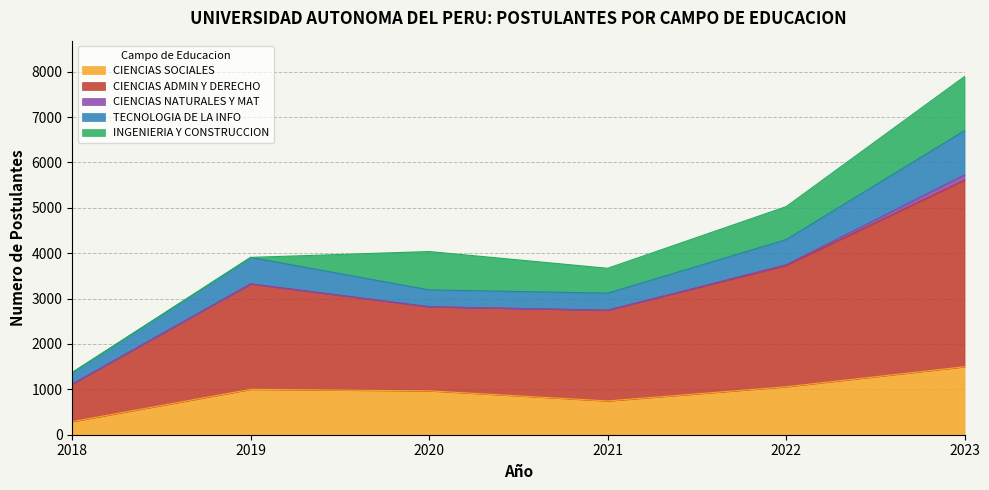

At how many categories does at least one series exceed 592?

6